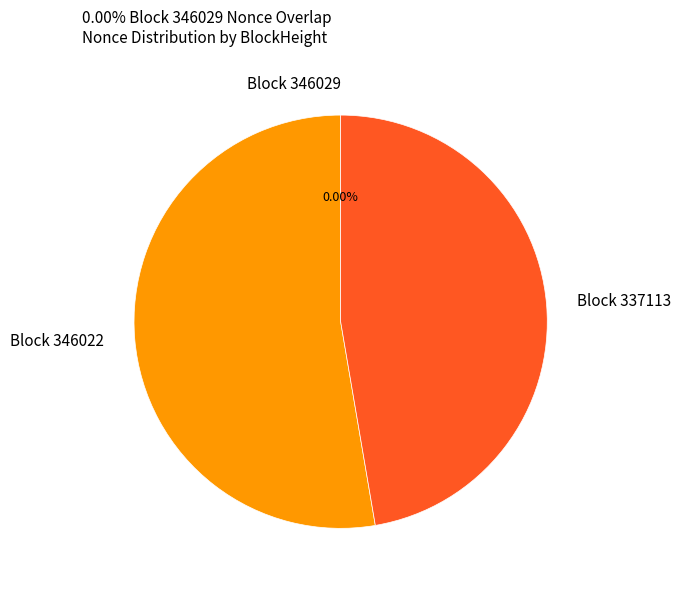

Does Block 346022 account for over 50% of the chart?

Yes